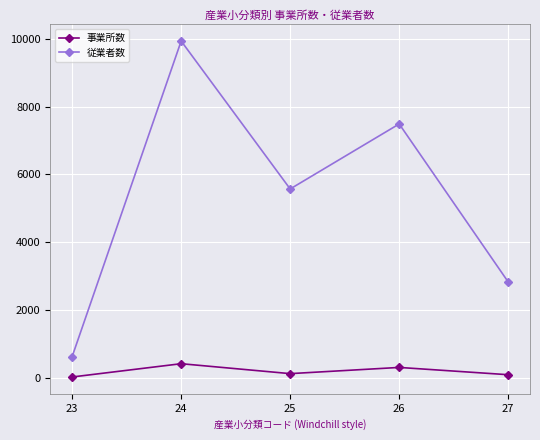

Is it true that 従業者数 equals 621 at 23?

True